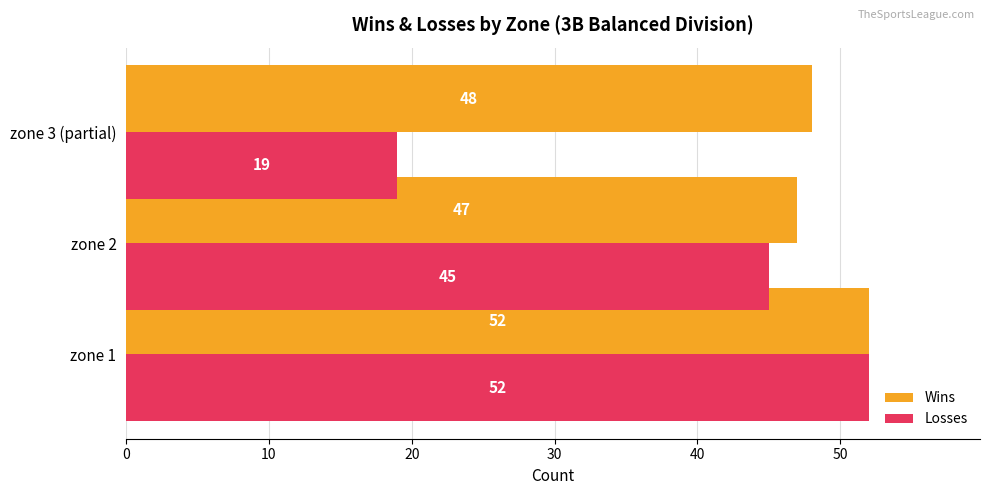

True or false: Losses has a value of 52 at zone 1.

True